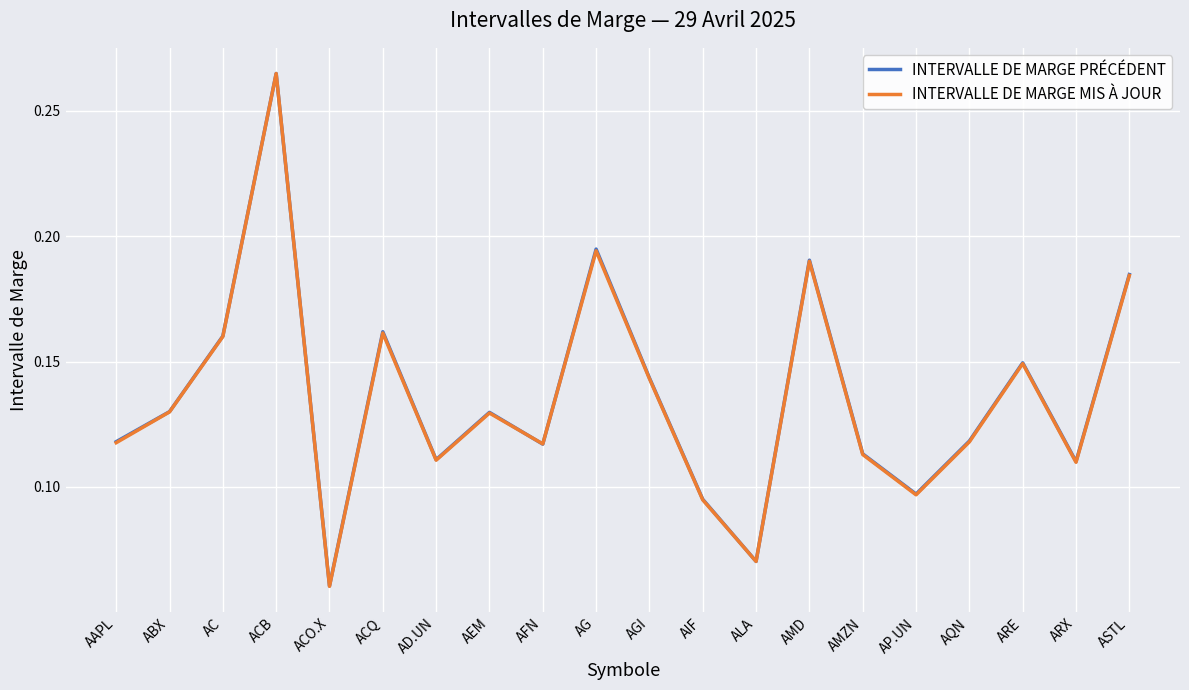

What are all the series names shown in the legend?

INTERVALLE DE MARGE PRÉCÉDENT, INTERVALLE DE MARGE MIS À JOUR